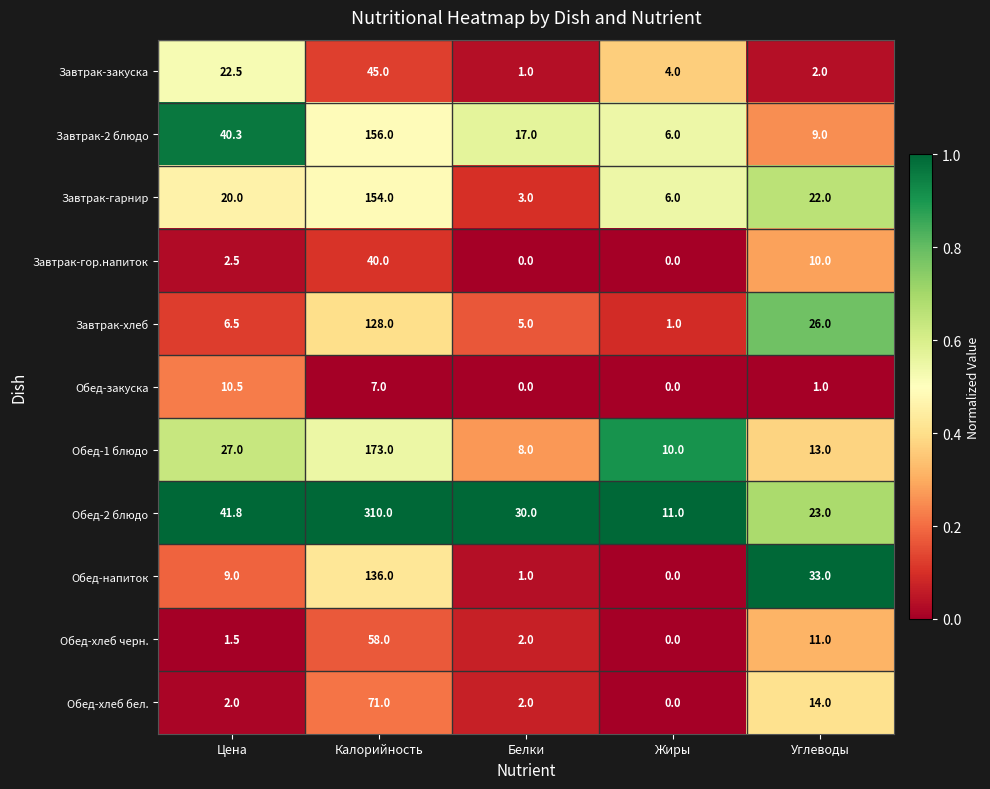

Which series has the largest total across all categories?

Обед-2 блюдо